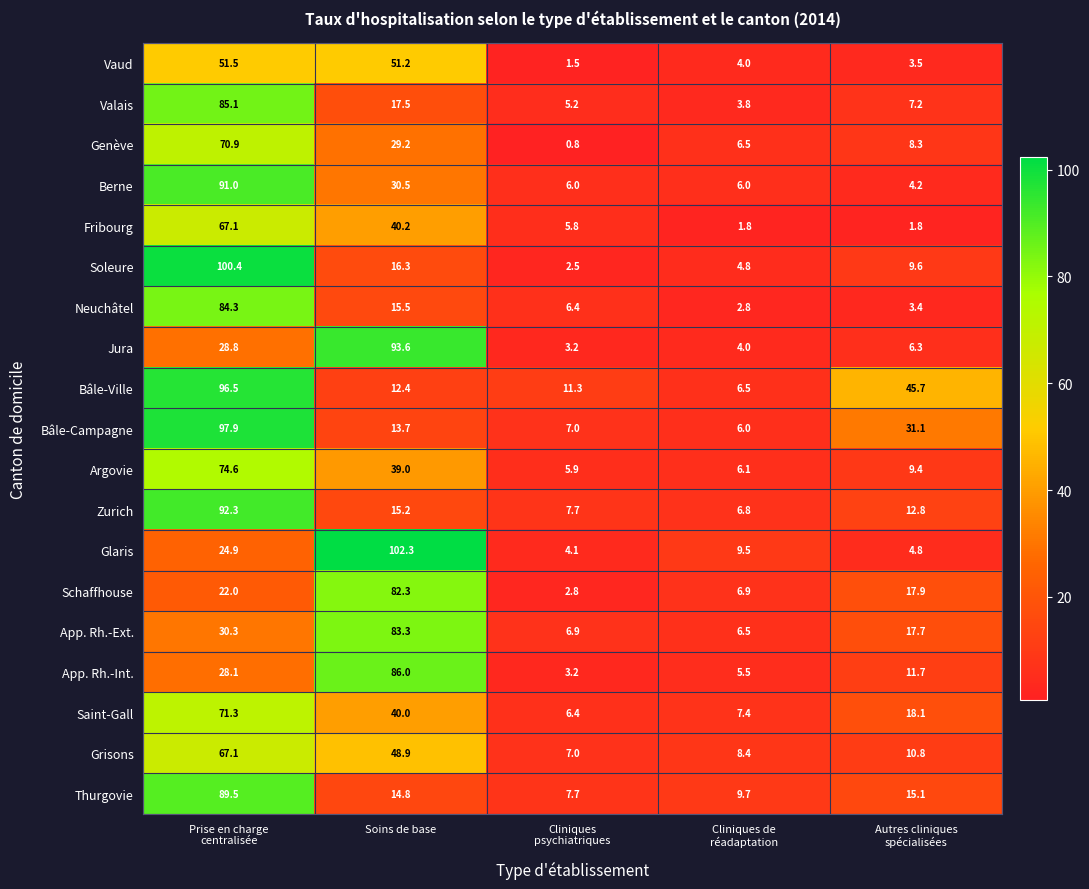

Which label corresponds to the largest value in the chart?

Soins de base